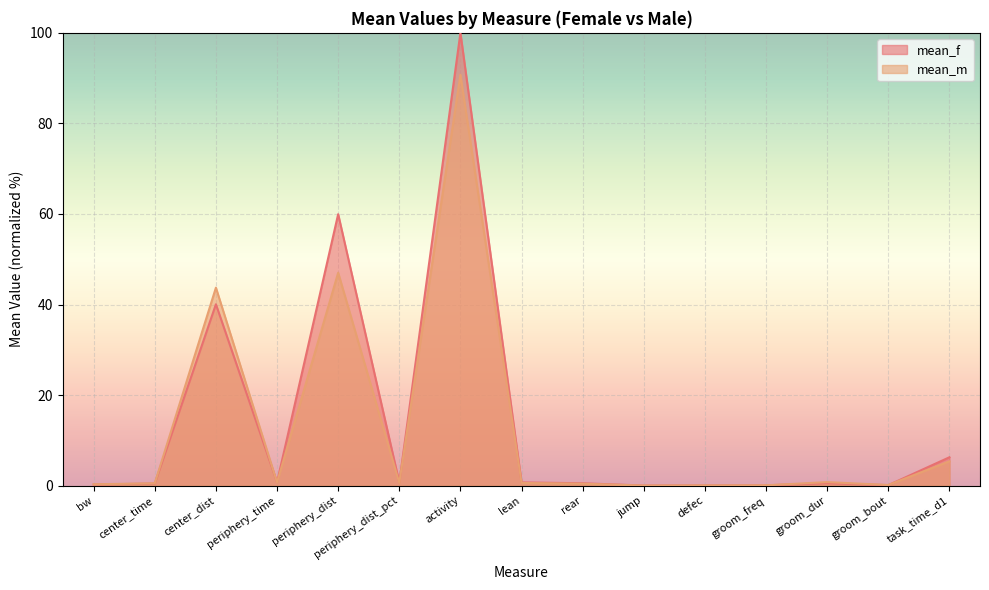

Which category has the highest value in the mean_m series?

activity